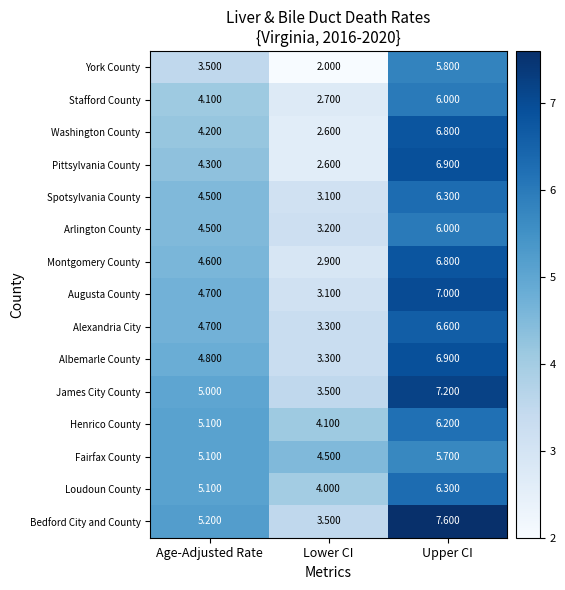

At which category does the chart reach its peak across all series?

Upper CI